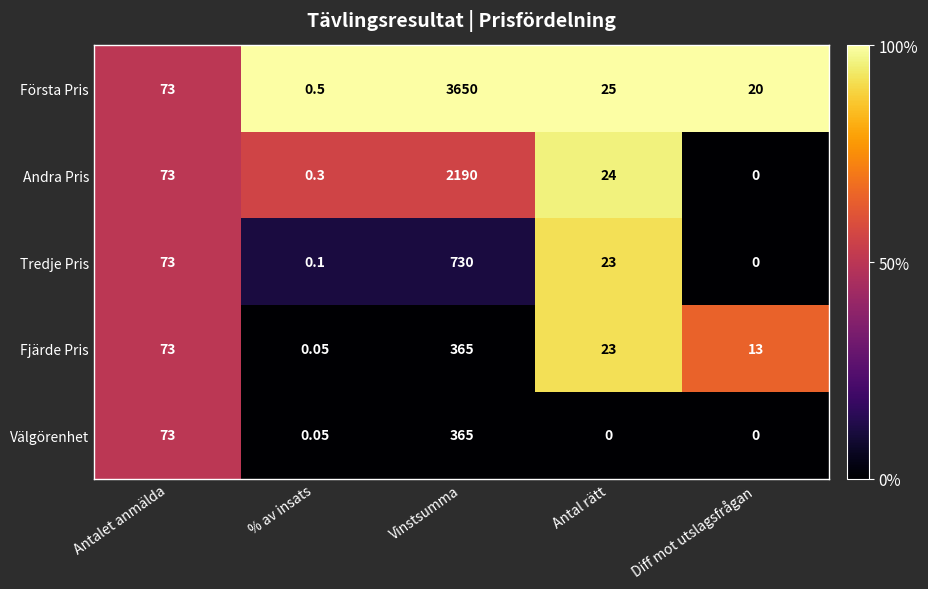

Which category has the lowest value in the Fjärde Pris series?

% av insats